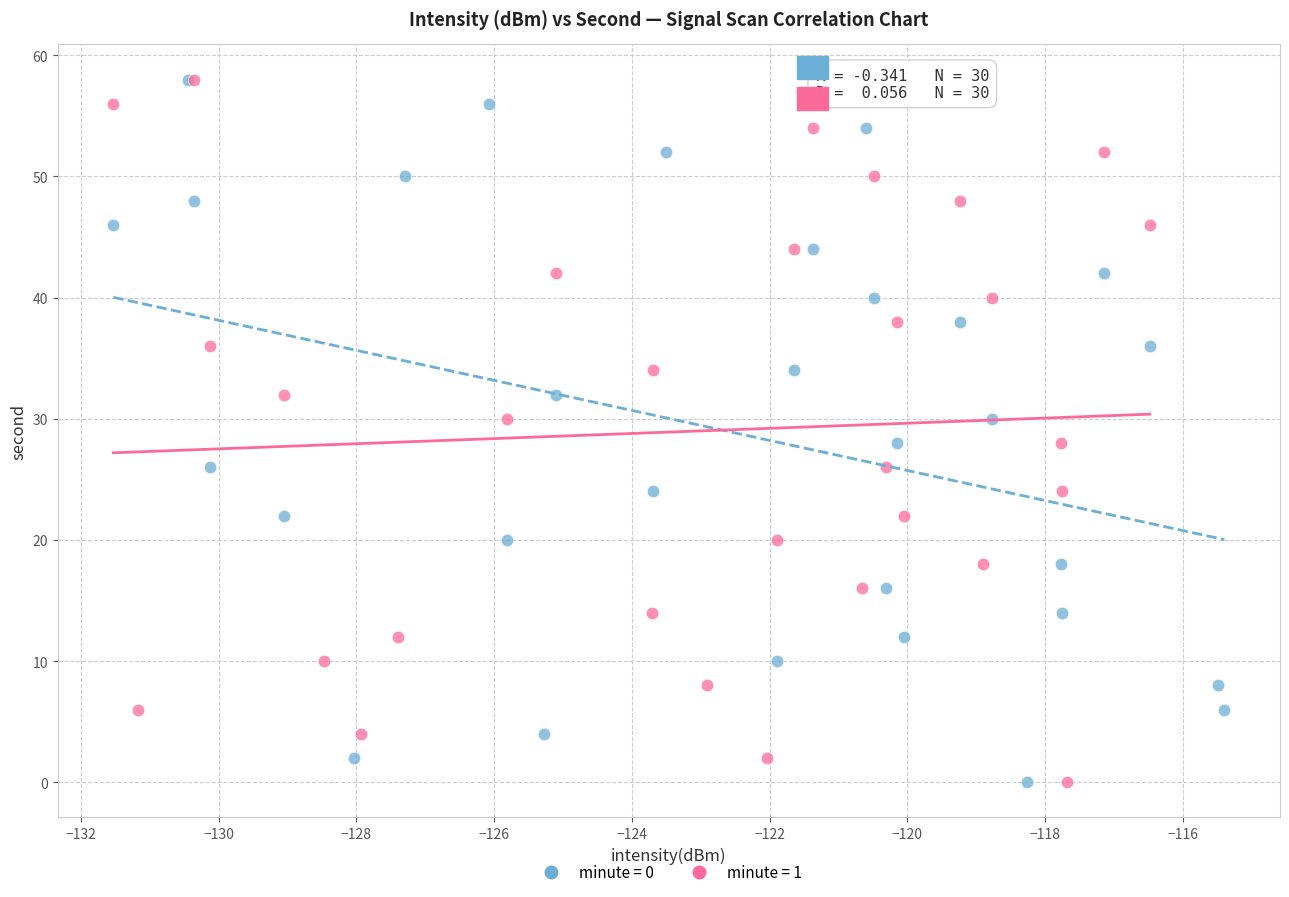

What are all the series names shown in the legend?

minute = 0, minute = 1